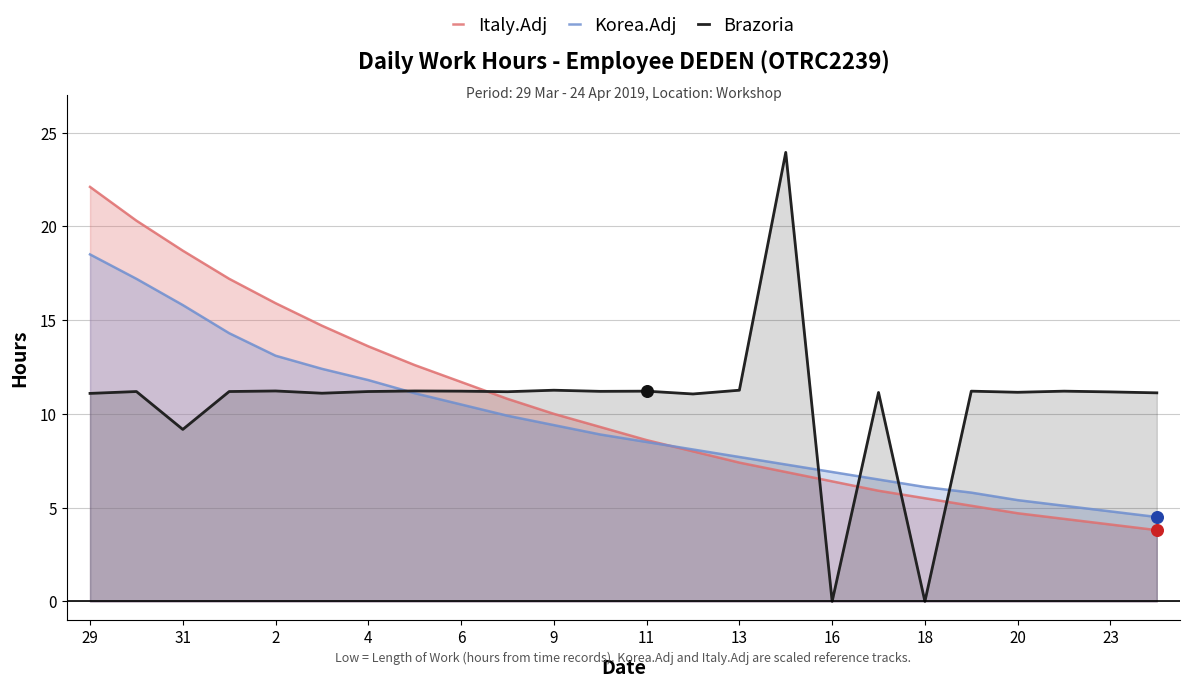

Which series contains the lowest Y value?

Brazoria